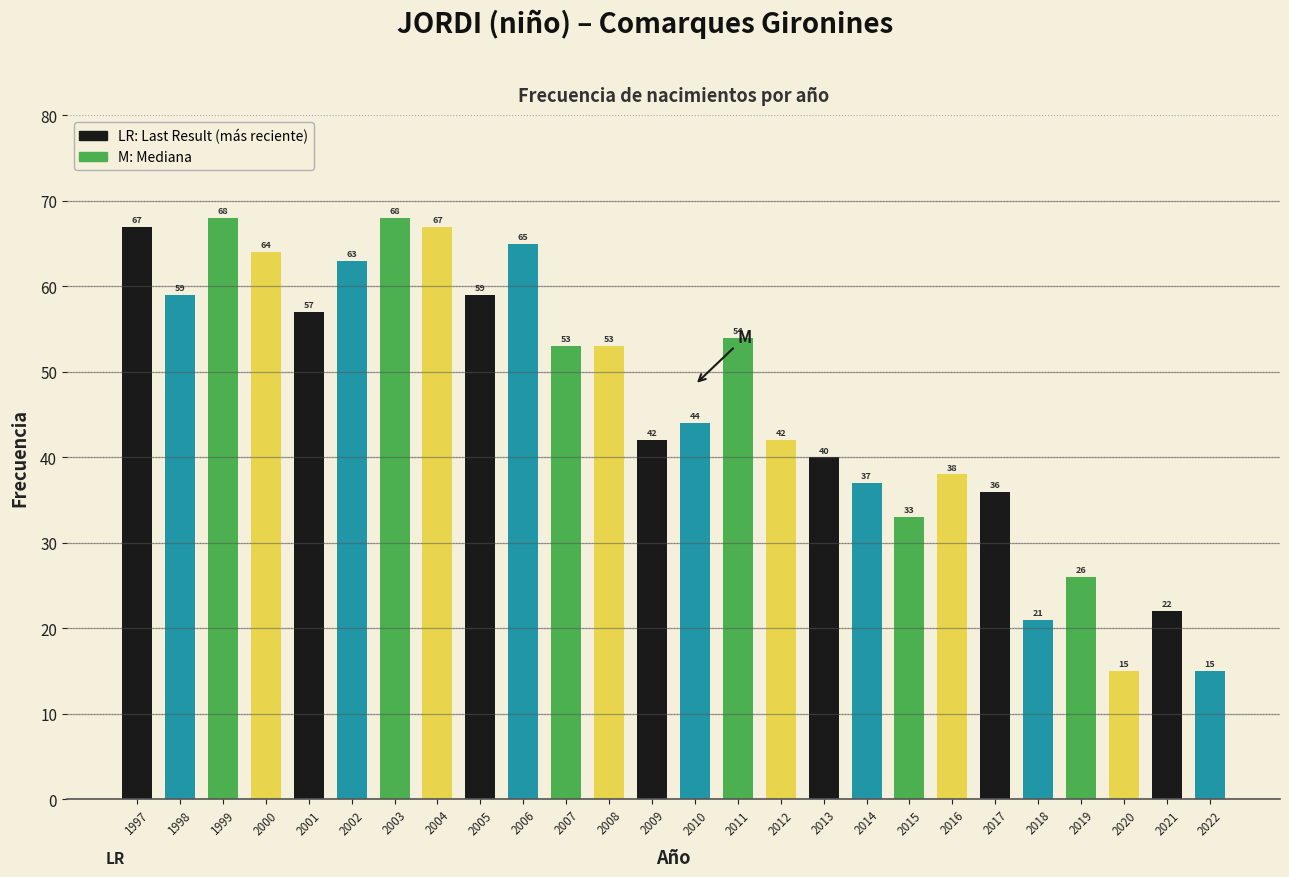

Reading left to right, list all the values displayed in this chart.

1997=67	1998=59	1999=68	2000=64	2001=57	2002=63	2003=68	2004=67	2005=59	2006=65	2007=53	2008=53	2009=42	2010=44	2011=54	2012=42	2013=40	2014=37	2015=33	2016=38	2017=36	2018=21	2019=26	2020=15	2021=22	2022=15